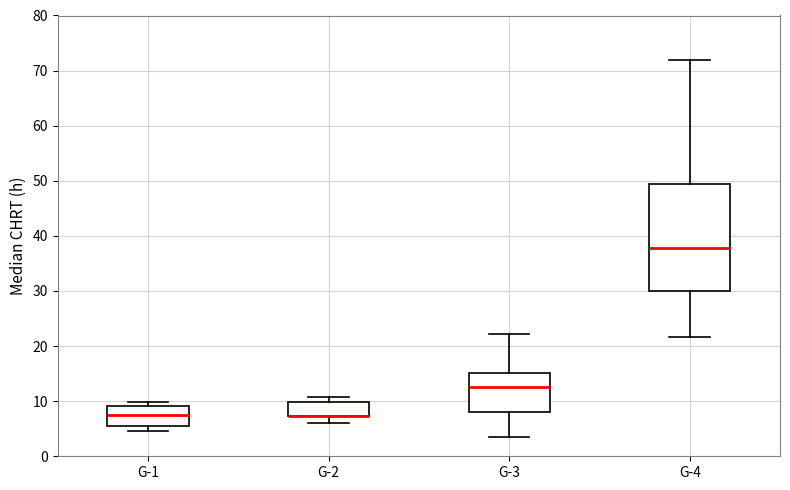

Reading left to right, read every box against the y-axis: the position of its median line, the range the box covers, and the ends of its whiskers. The values are not printed on the chart, so give them approximately, as read against the axis.

G-1: median 7, box 6 to 9, whiskers 4 to 10
G-2: median 7 (drawn on the box's lower edge), box 7 to 10, whiskers 6 to 11
G-3: median 13, box 8 to 15, whiskers 3 to 22
G-4: median 38, box 30 to 49, whiskers 22 to 72